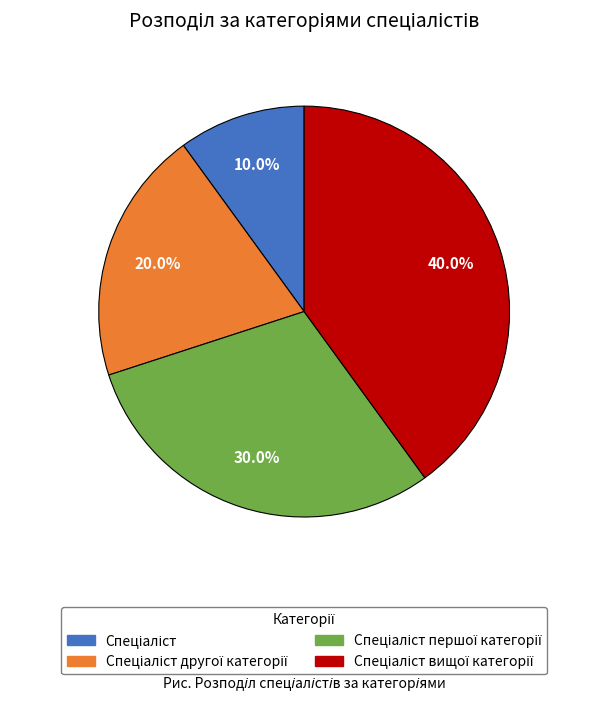

Is there any slice that represents more than half of the pie?

No